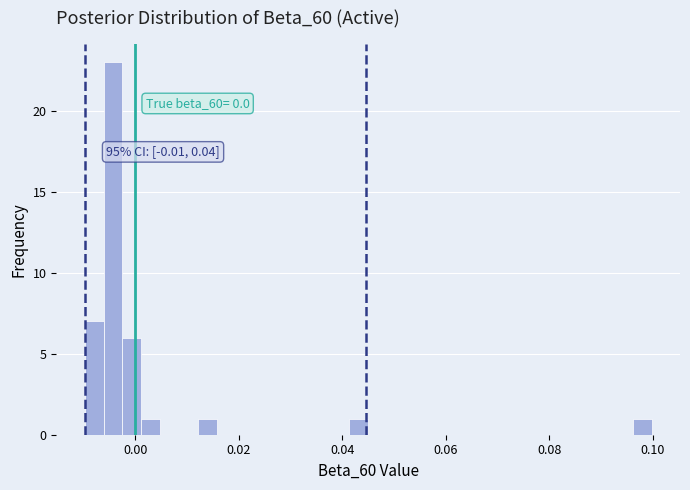

Read against the x-axis, roughly where is the centre of the tallest bar?

-0.004